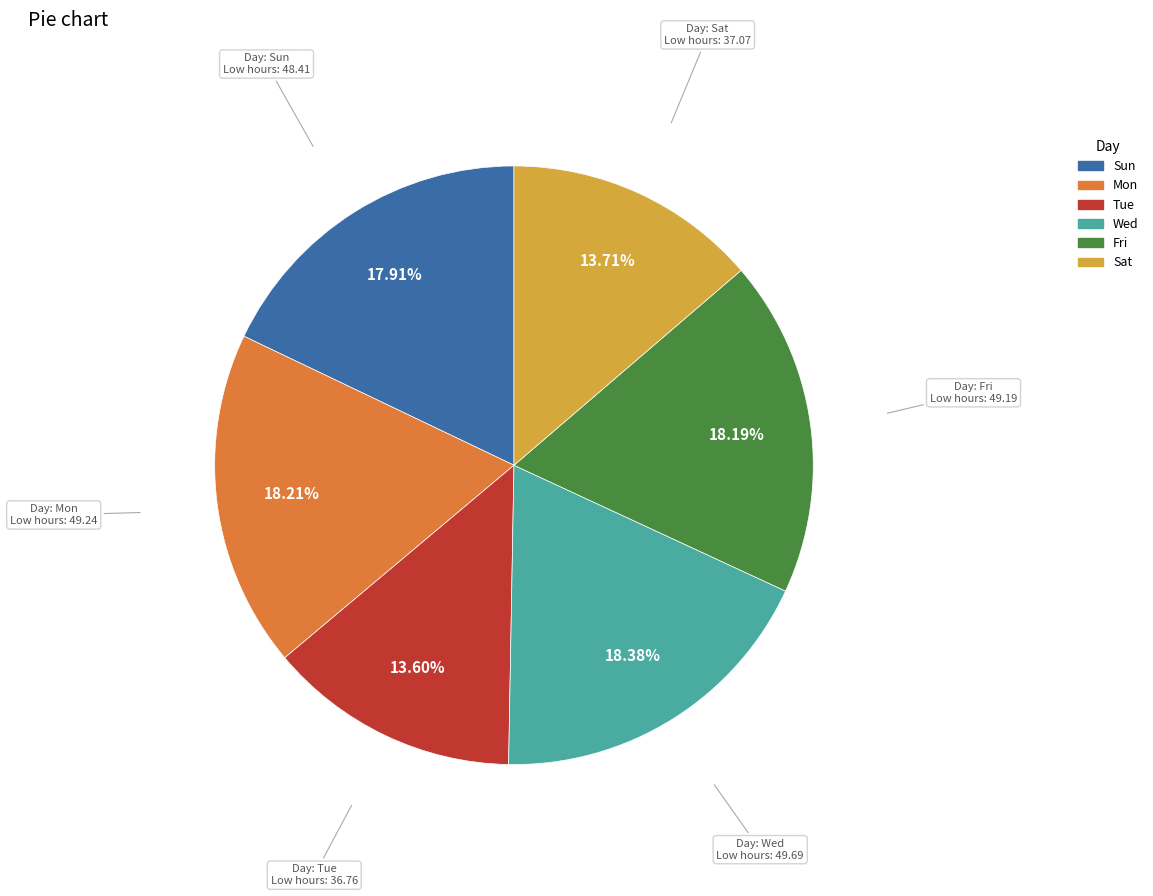

Is the sum of Sun and Tue greater than half?

No